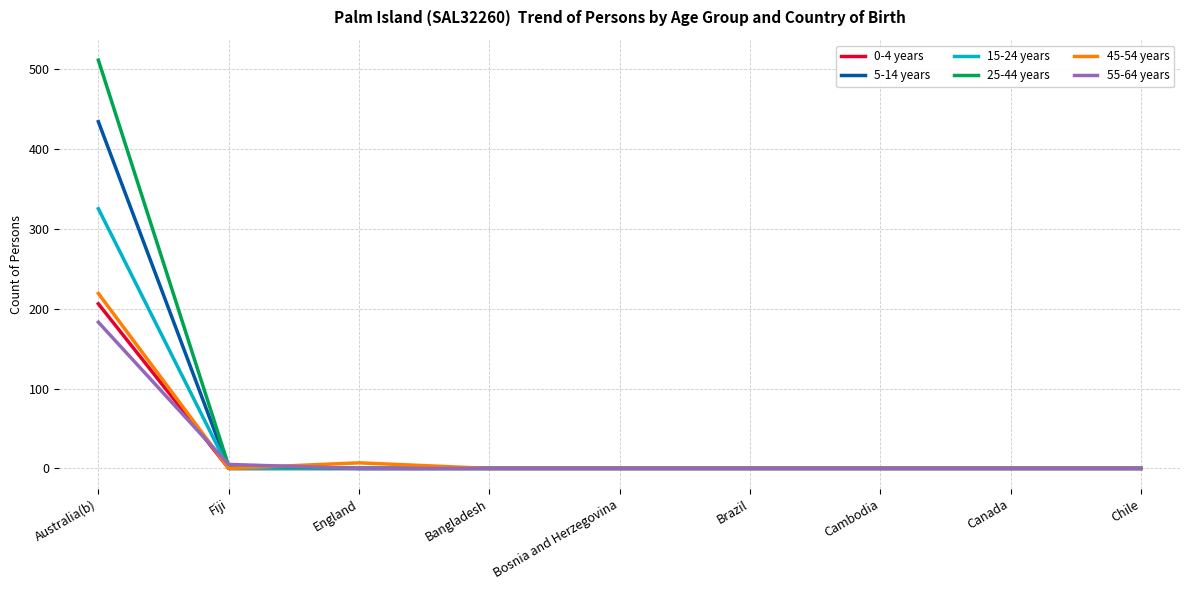

What is the maximum value shown in the chart?

511